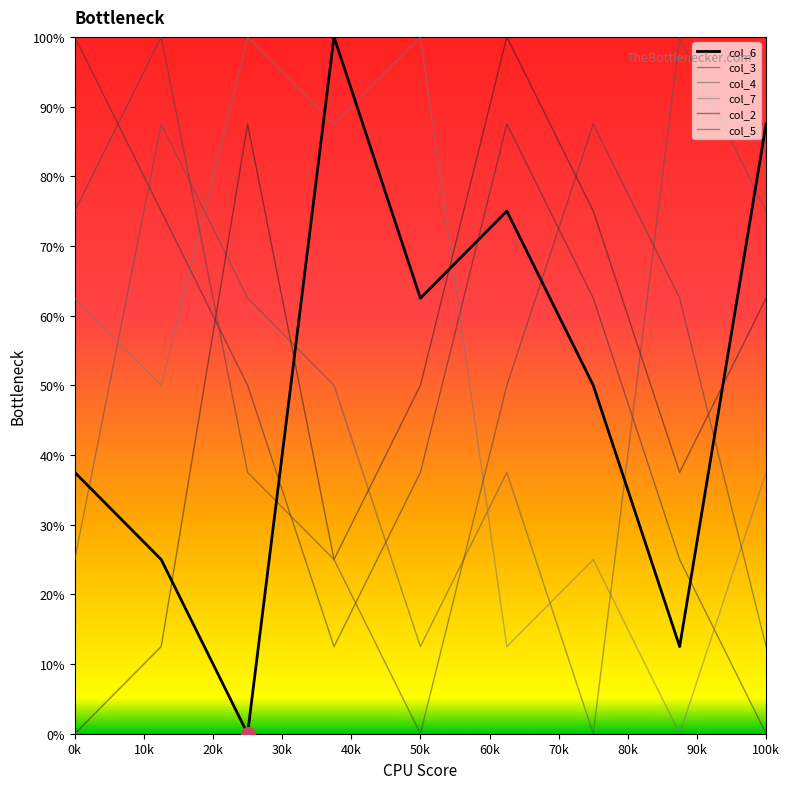

Which series has the widest spread of values?

col_6